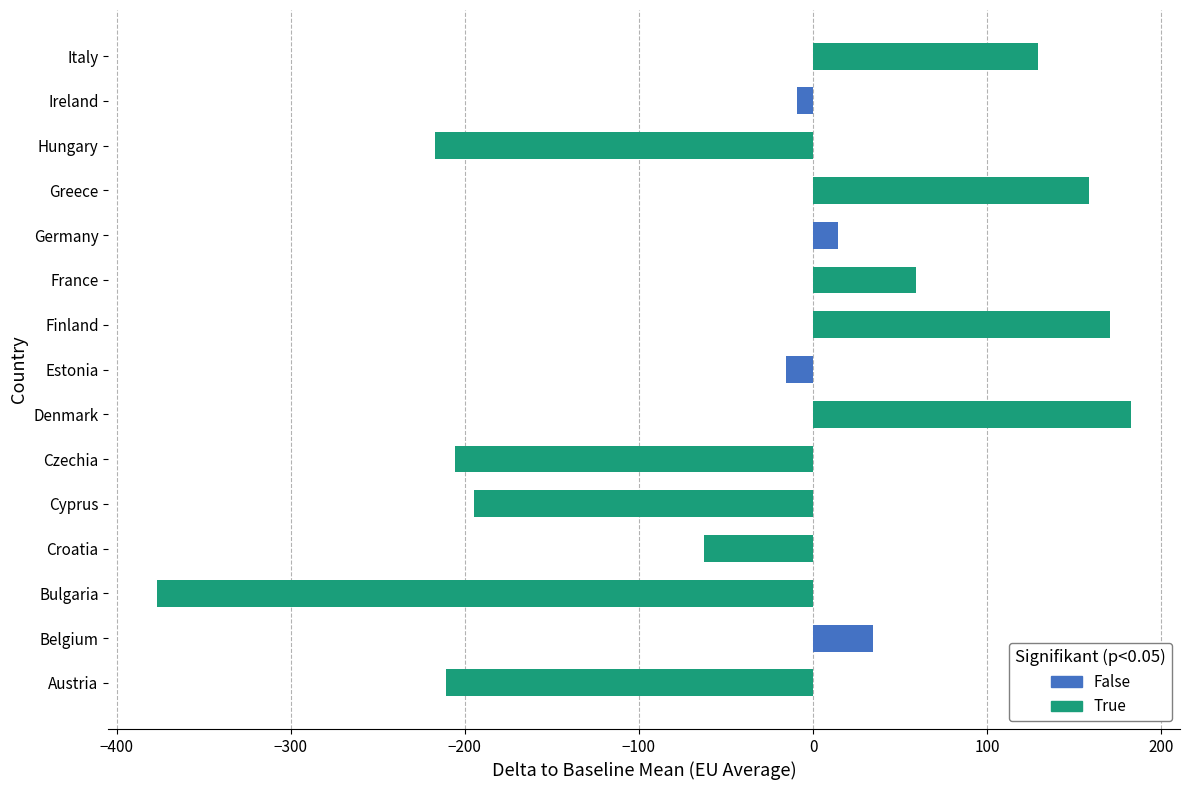

What is the change in value from Czechia to Italy?

+334.8